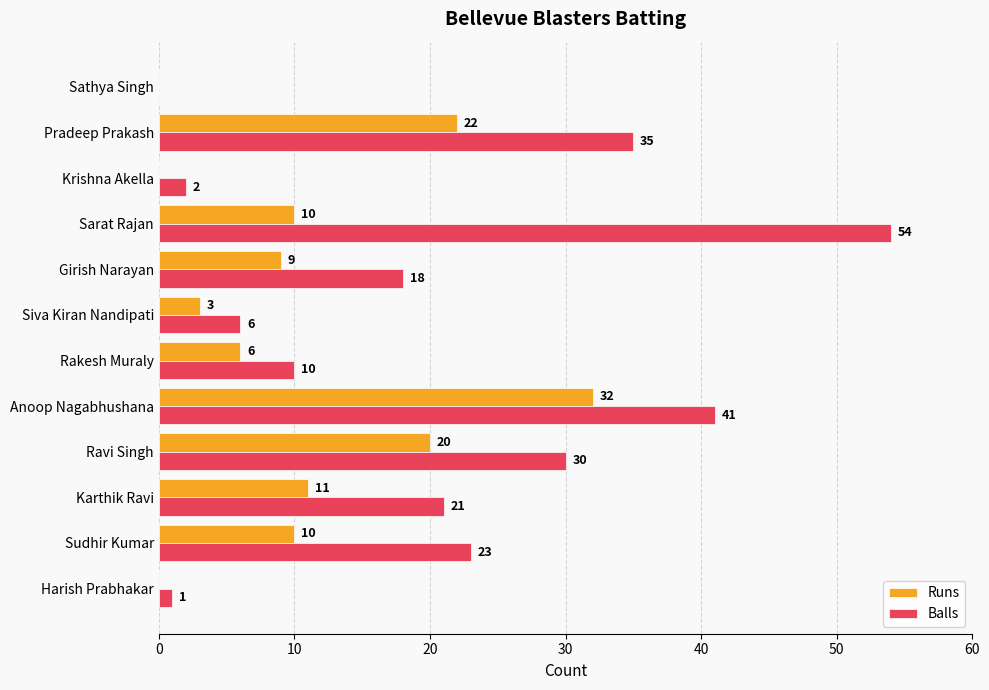

Is the value of Balls at Sathya Singh greater than the value of Runs at Karthik Ravi?

No